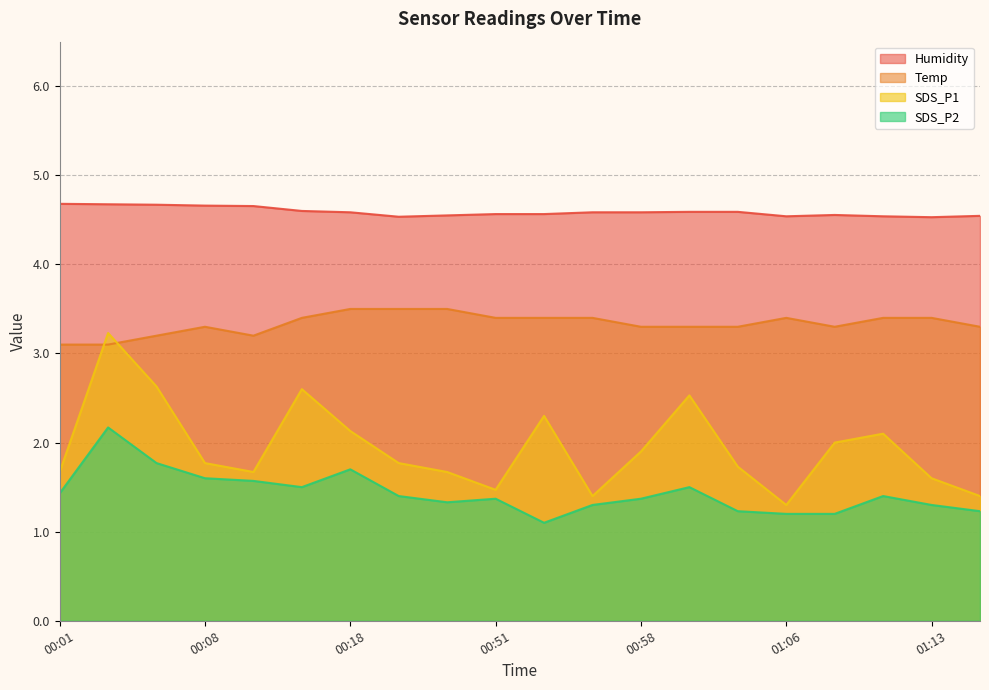

At which label does Temp reach its minimum?

00:01